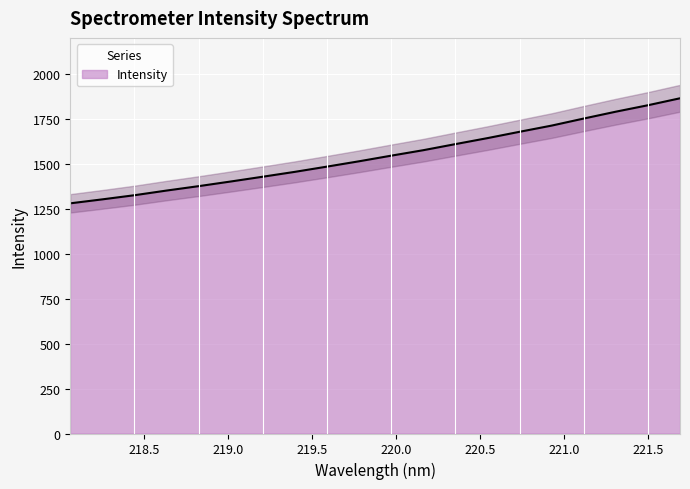

Rank the categories by value from lowest to highest.

218.0596, 218.2508, 218.442, 218.6332, 218.8244, 219.0156, 219.2067, 219.3979, 219.589, 219.7801, 219.9712, 220.1623, 220.3533, 220.5444, 220.7354, 220.9264, 221.1174, 221.3083, 221.4993, 221.6902